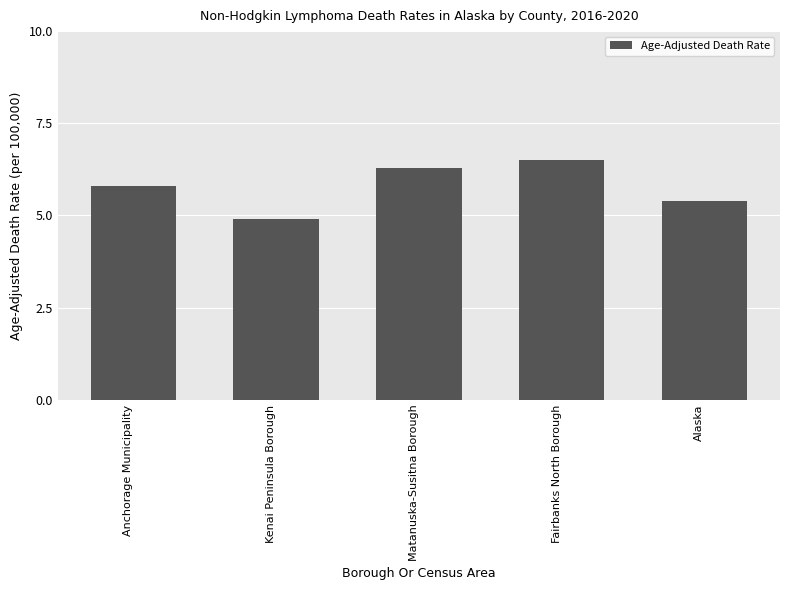

Count the number of values greater than 5.

4